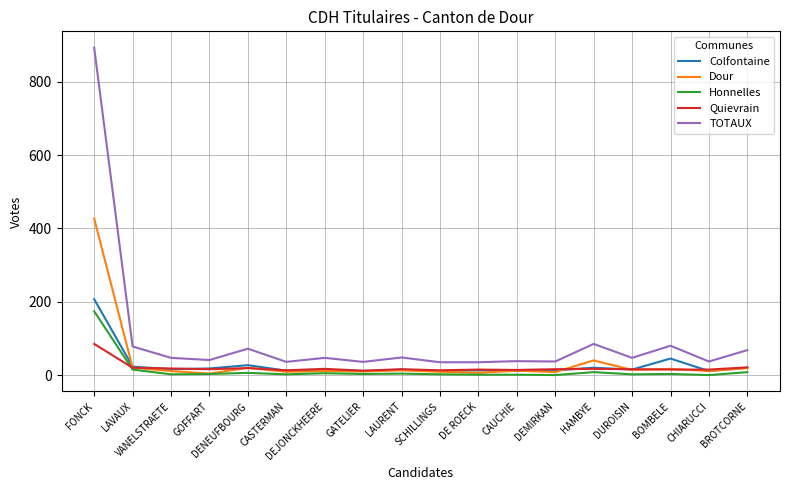

What is the average value of the Honnelles series?

13